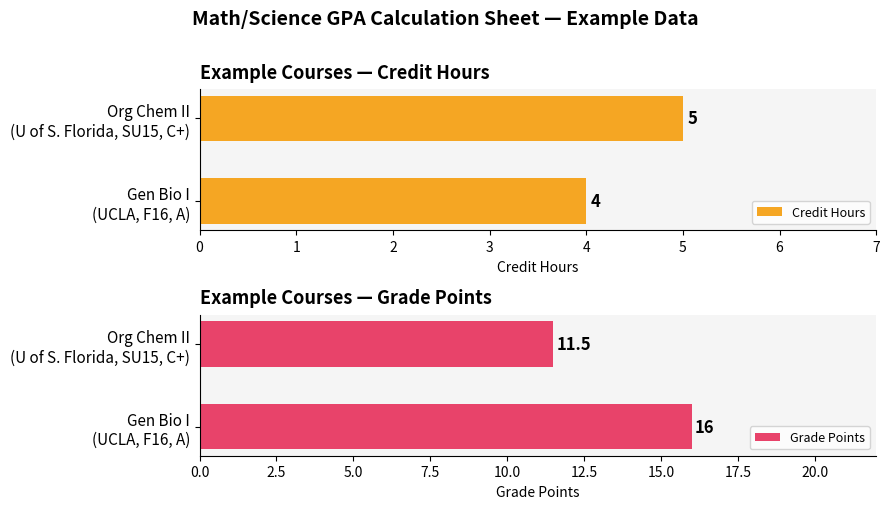

How many series are shown in this chart?

2